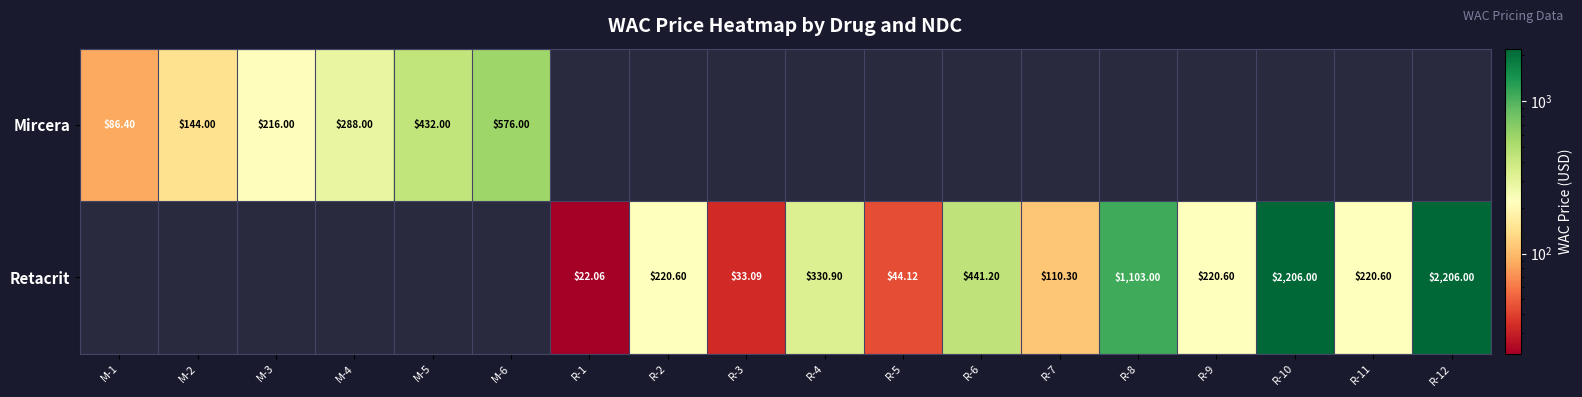

What is the maximum value shown in the chart?

2206.0